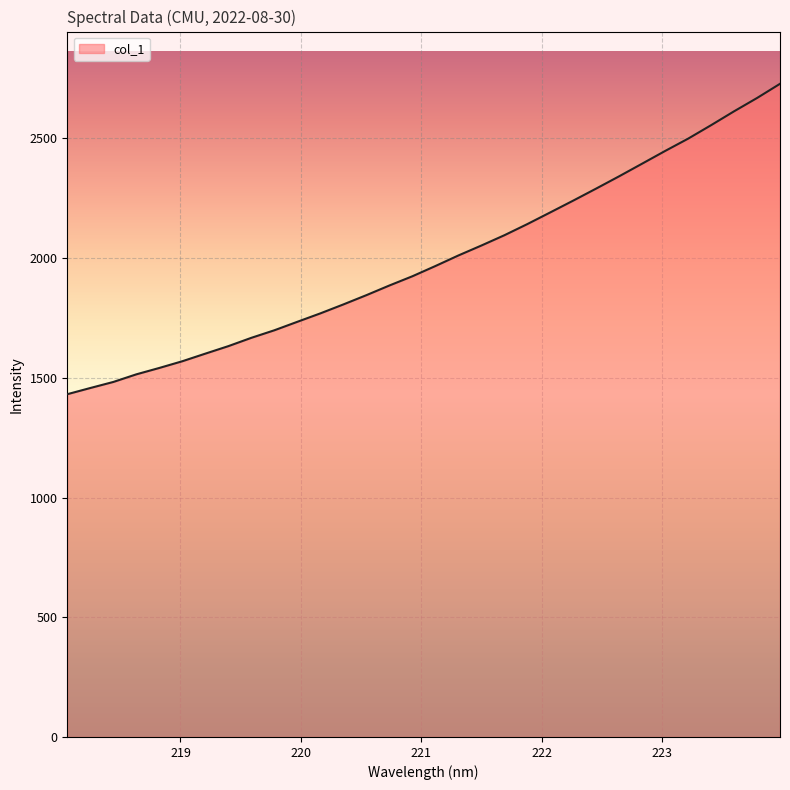

What is the maximum value shown in the chart?

2727.8